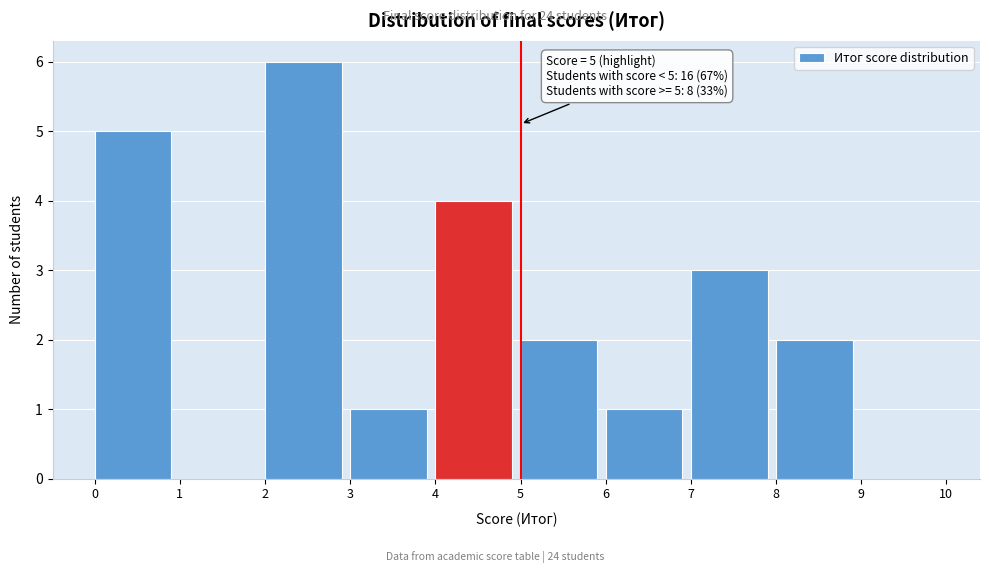

Which range on the x-axis has the tallest bar?

2 to 3